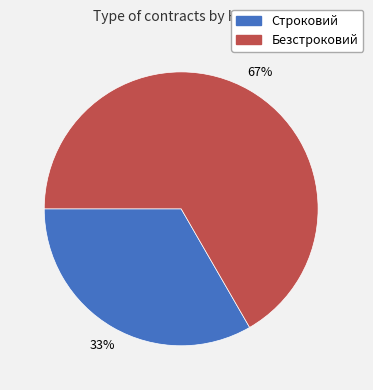

Count the number of slices in the pie.

2